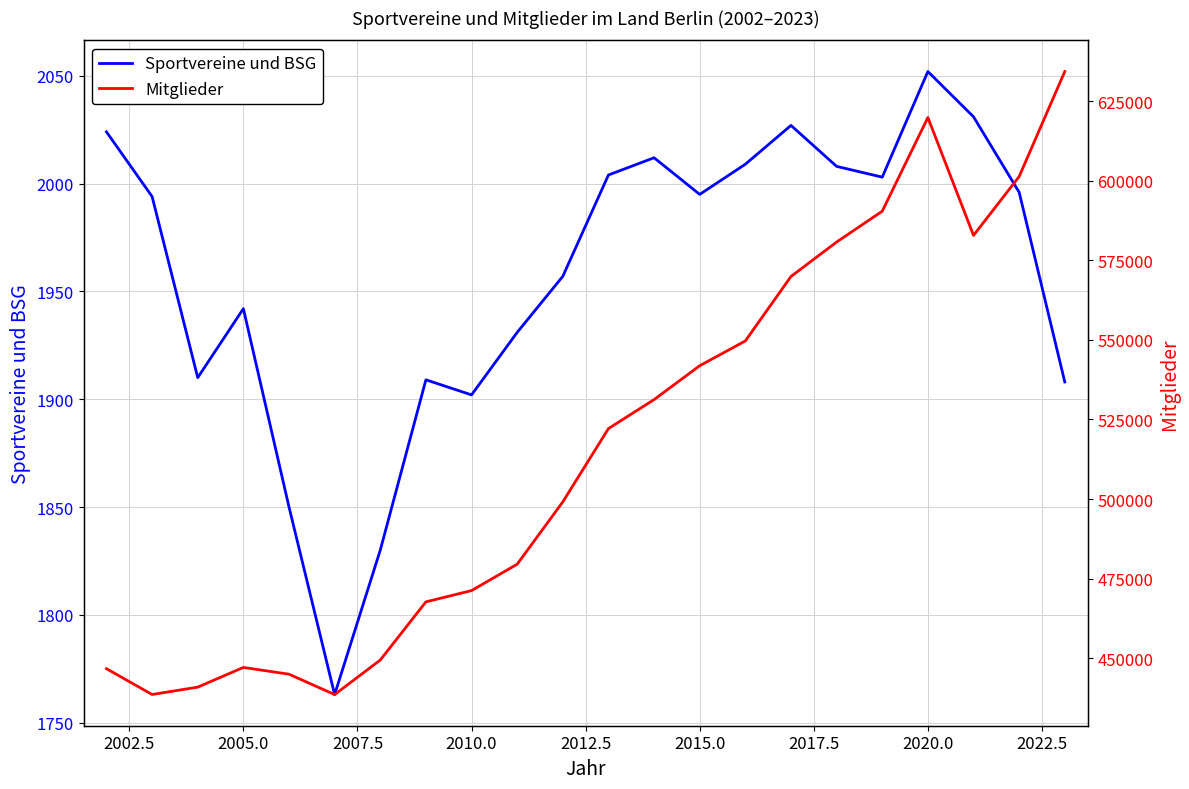

The Sportvereine und BSG series shows 2052 at 2020.0. True or false?

True